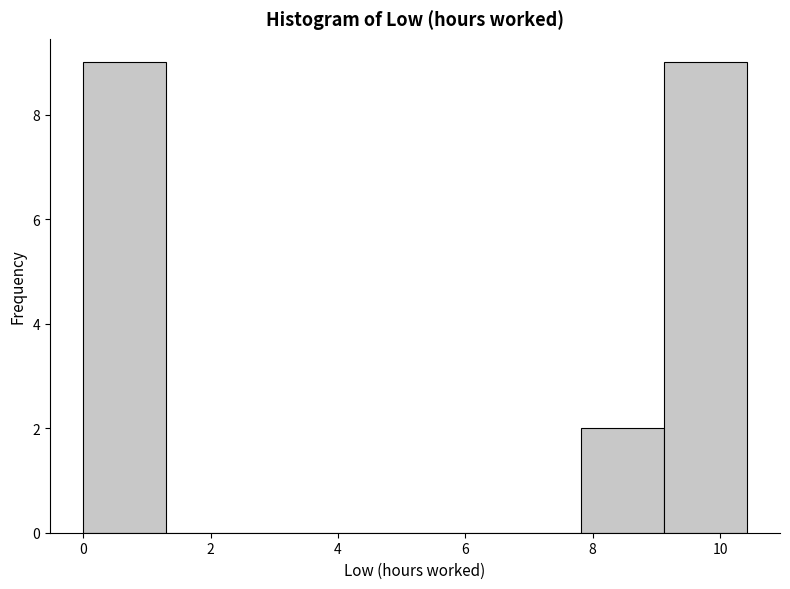

How tall is the bar that spans 7.8 to 9.2 on the x-axis? Neither the bar edges nor the heights are printed on the chart, so give them approximately, as read against the axes.

2